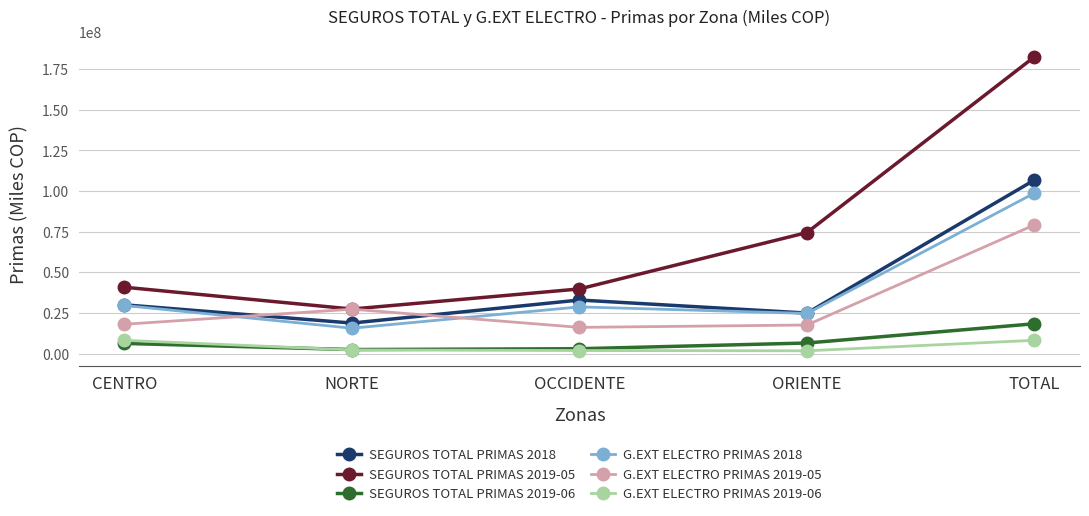

What is the total value across all series at OCCIDENTE?

122665687